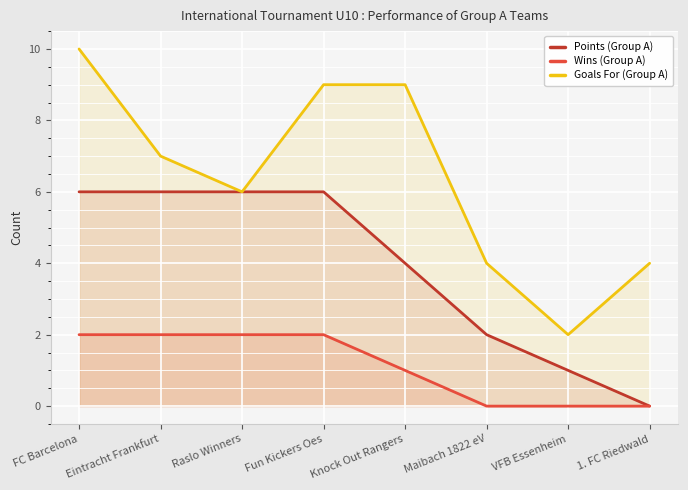

What are all the series names shown in the legend?

Points (Group A), Wins (Group A), Goals For (Group A)